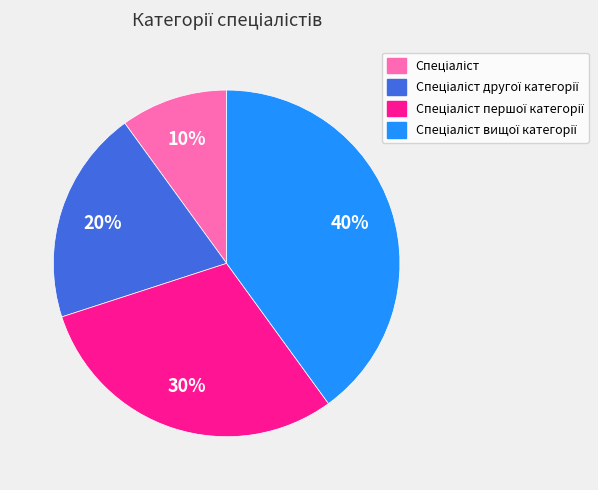

To the nearest percent, what is the average slice percentage?

25%